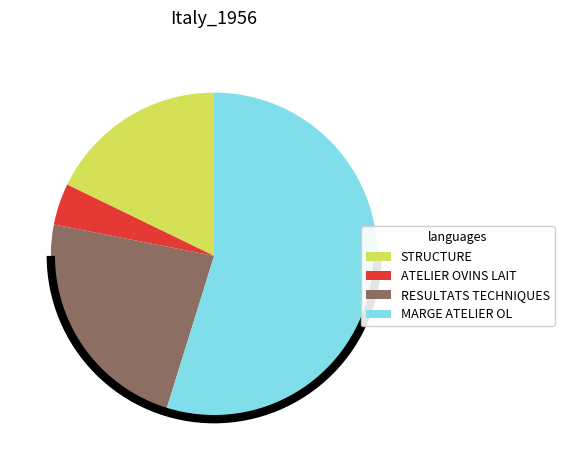

Is the sum of RESULTATS TECHNIQUES and STRUCTURE greater than half?

No